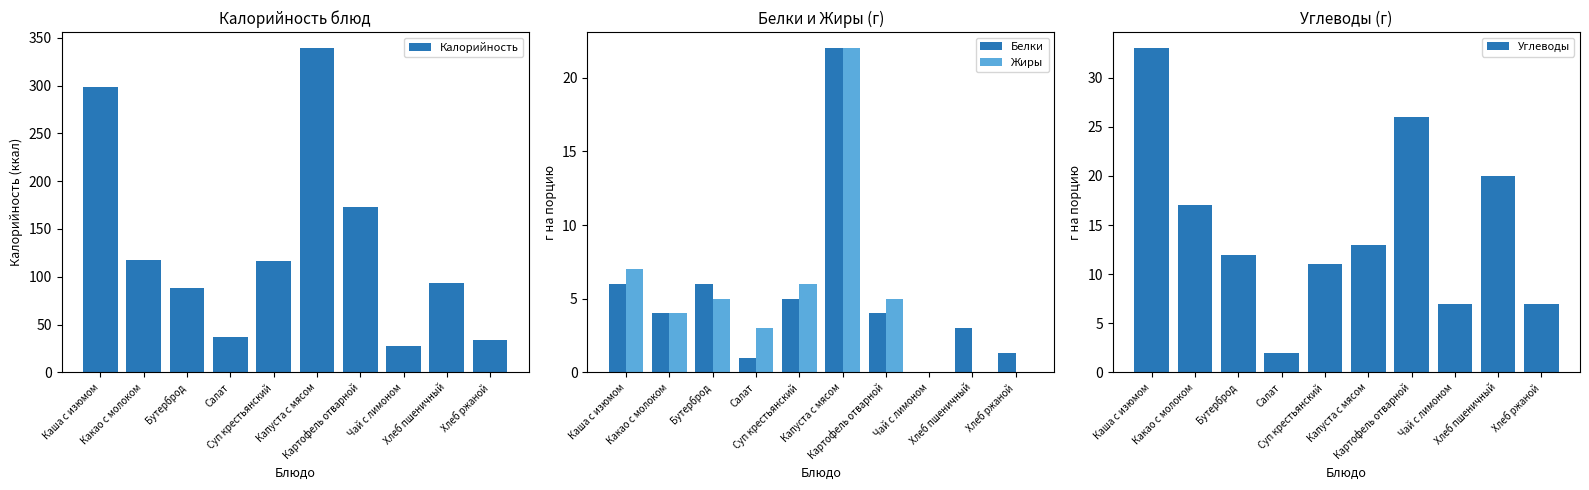

What is the sum of the Белки values at Картофель отварной and Суп крестьянский?

9.0